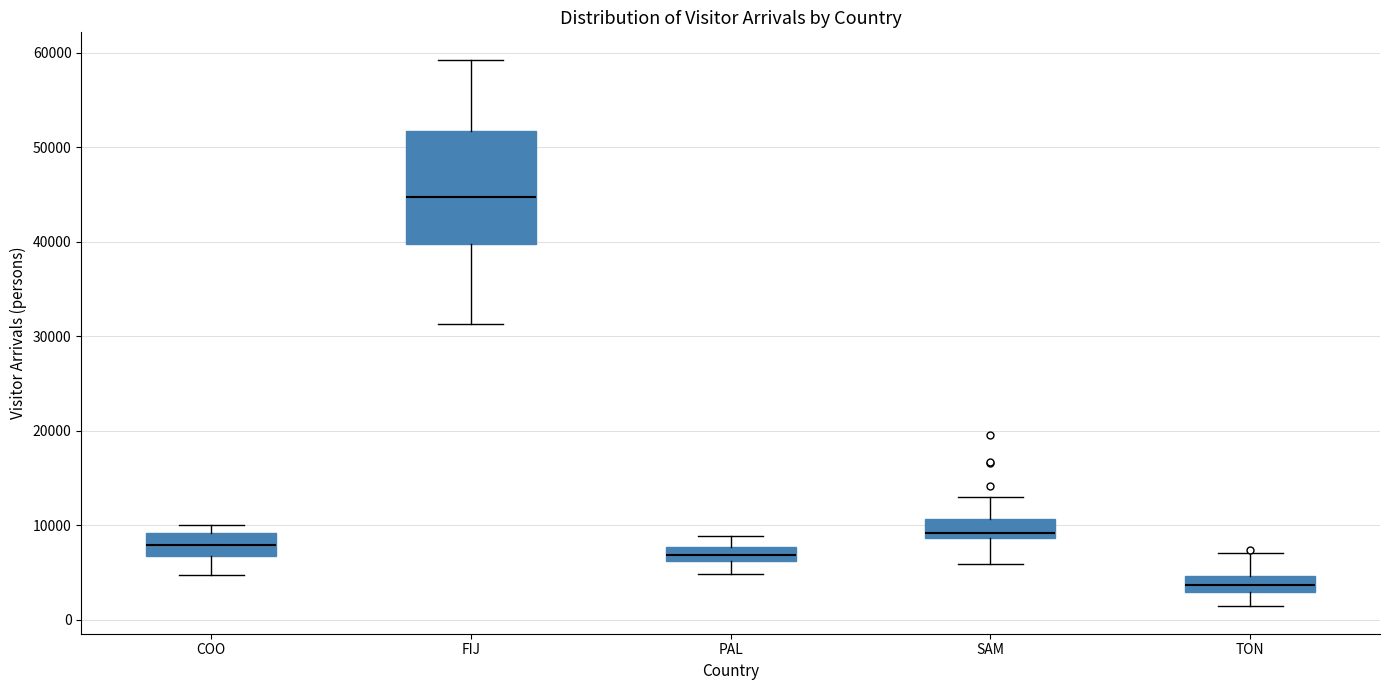

Reading left to right, transcribe this box plot: for each box, give where its median line is, the range the box spans, and where its two whiskers end, as read against the y-axis. The values are not printed on the chart, so give them approximately, as read against the axis.

COO: median 8000, box 7000 to 9000, whiskers 5000 to 10000
FIJ: median 45000, box 40000 to 52000, whiskers 31000 to 59000
PAL: median 7000, box 6000 to 8000, whiskers 5000 to 9000
SAM: median 9000 (just above the box's lower edge), box 9000 to 11000, whiskers 6000 to 13000
TON: median 4000, box 3000 to 5000, whiskers 1000 to 7000